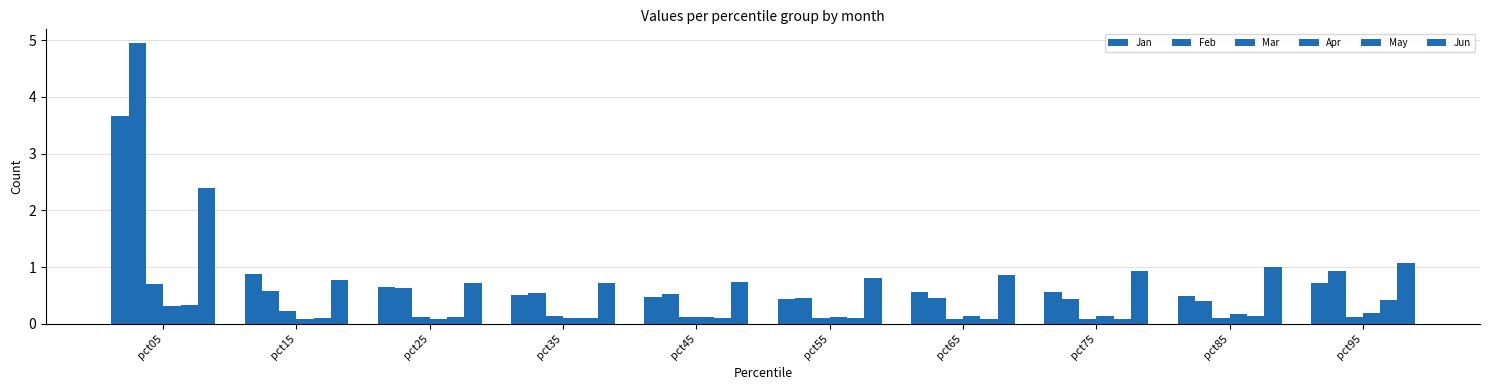

Is it true that Jan equals 0.8 at pct85?

False